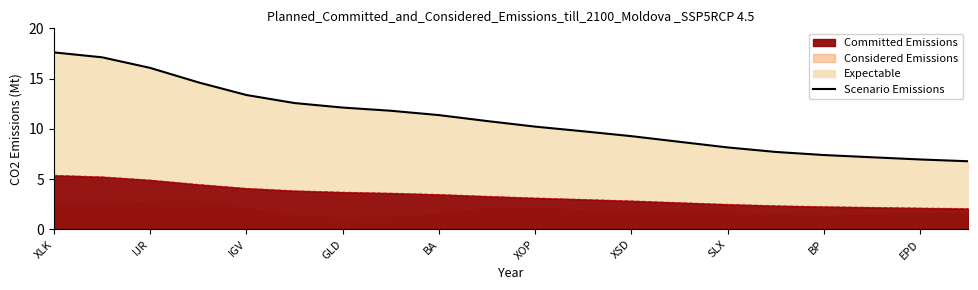

At which category does the chart reach its peak across all series?

XLK